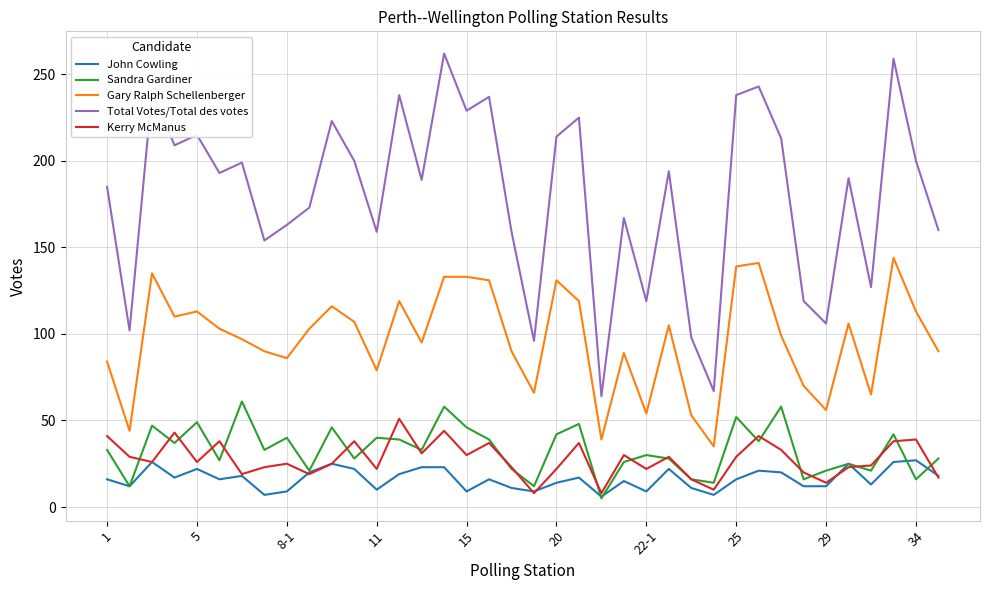

Which series has the widest spread of values?

Total Votes/Total des votes